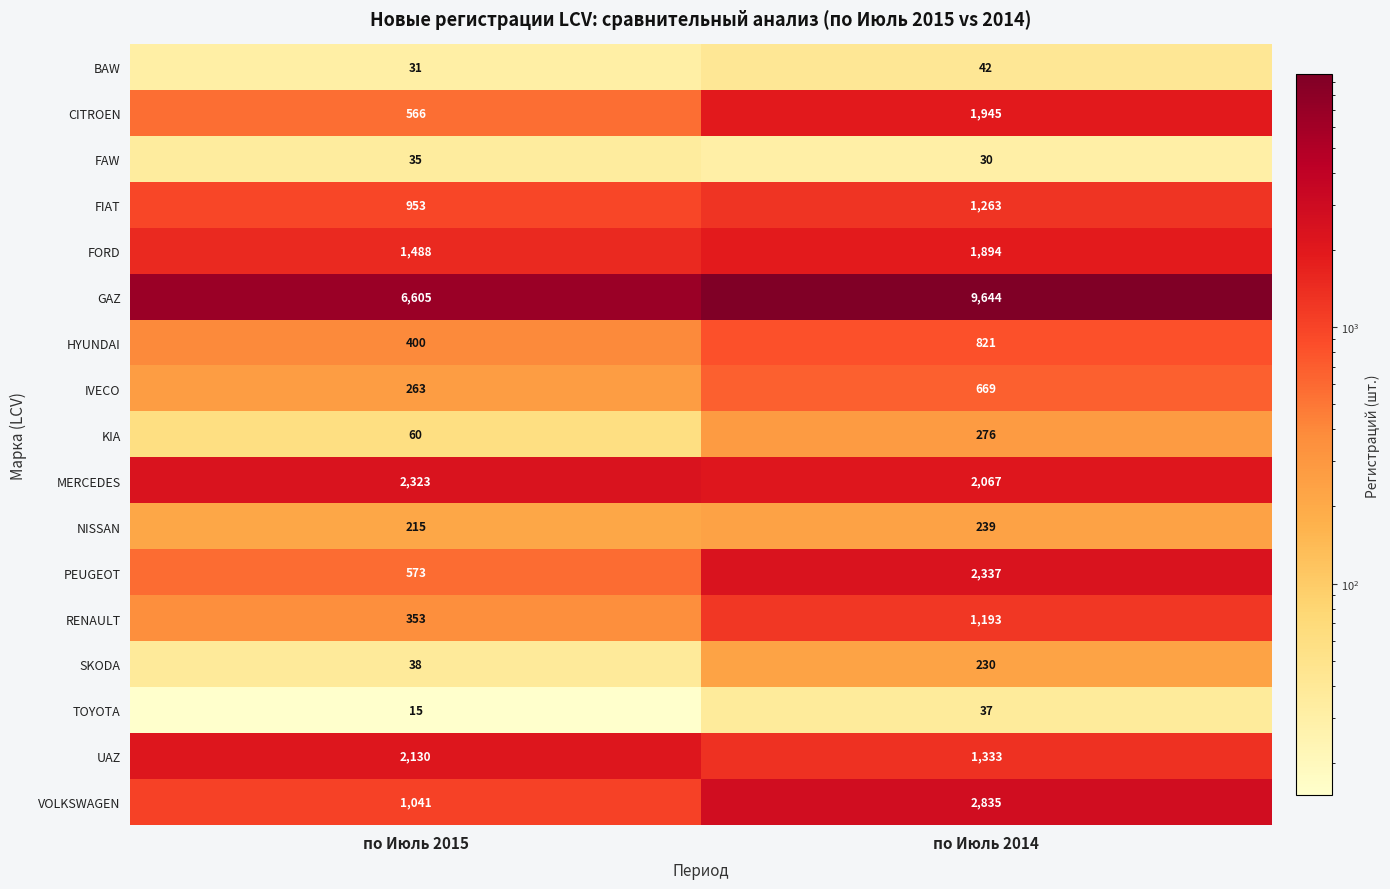

What is the sum of the CITROEN values at по Июль 2015 and по Июль 2014?

2511